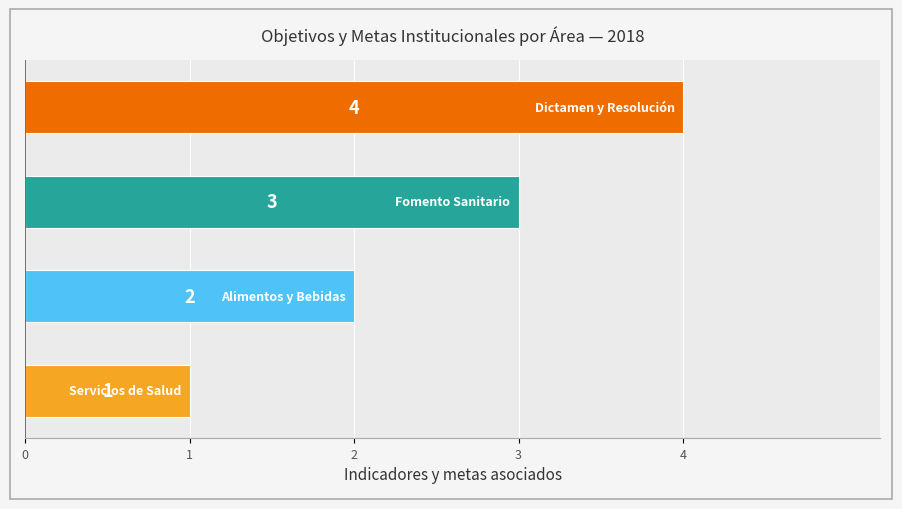

What is the greatest value displayed?

4